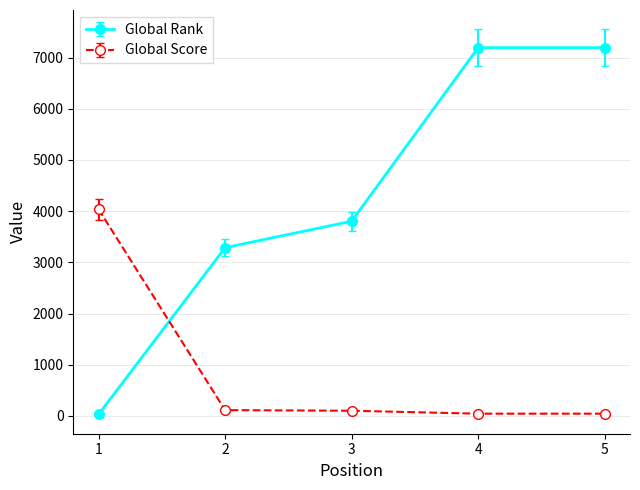

How many times do Global Score and Global Rank cross each other?

1